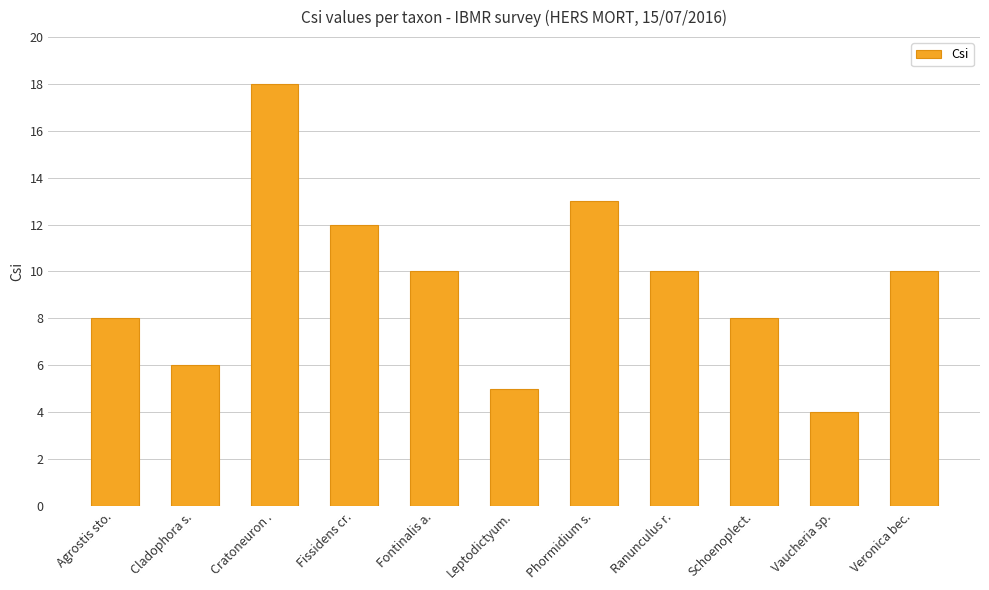

What position from the left is Ranunculus r.?

8